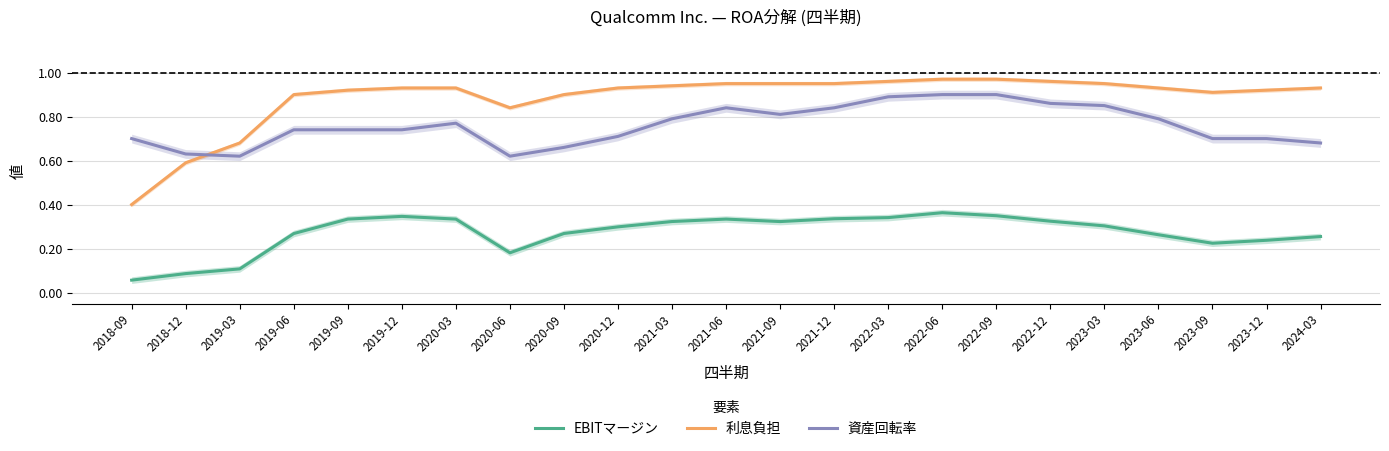

At which category is the sum across all series the highest?

2022-06